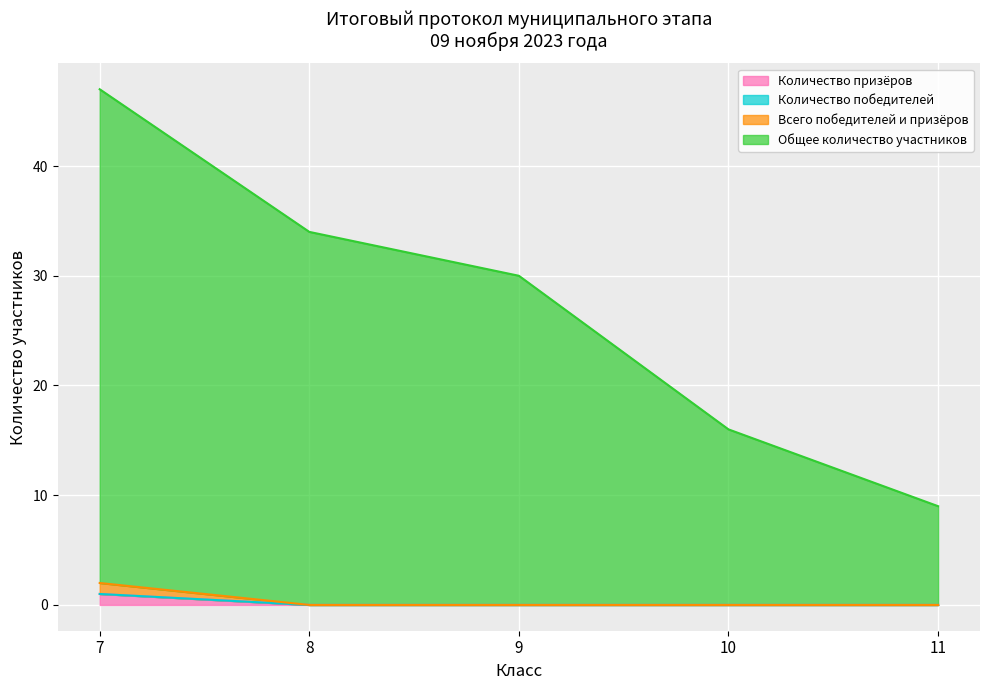

At which category does the chart reach its minimum across all series?

8